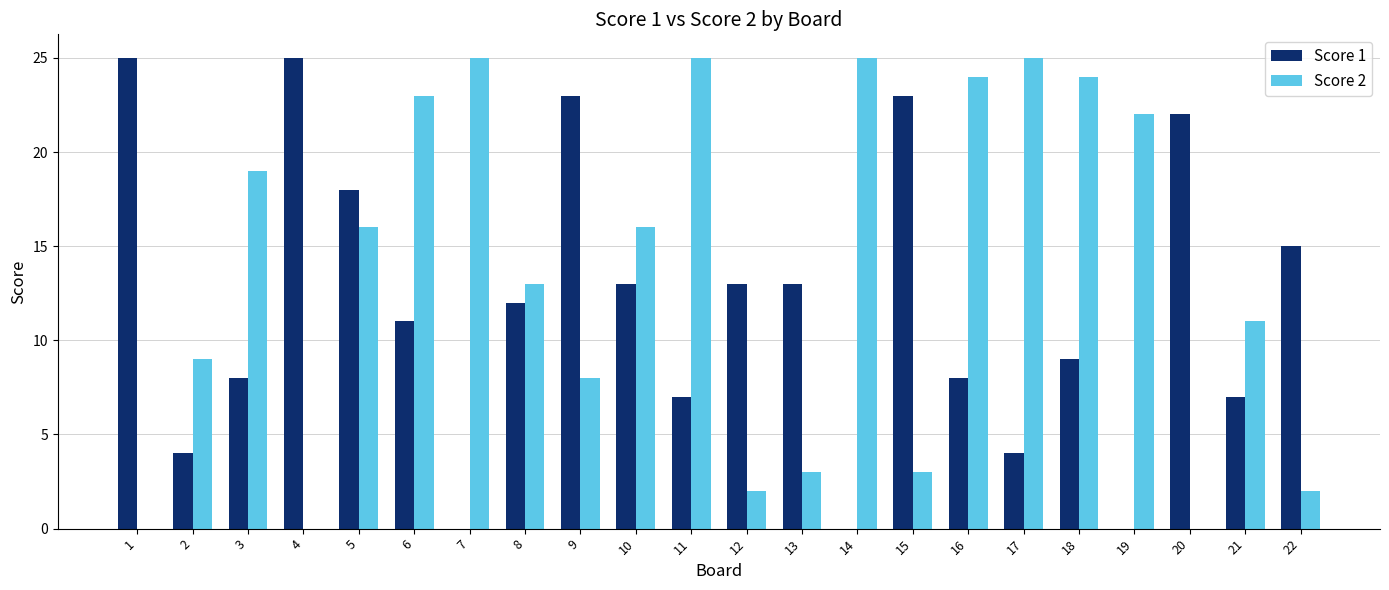

Between 8 and 17, which series saw the biggest shift?

Score 2